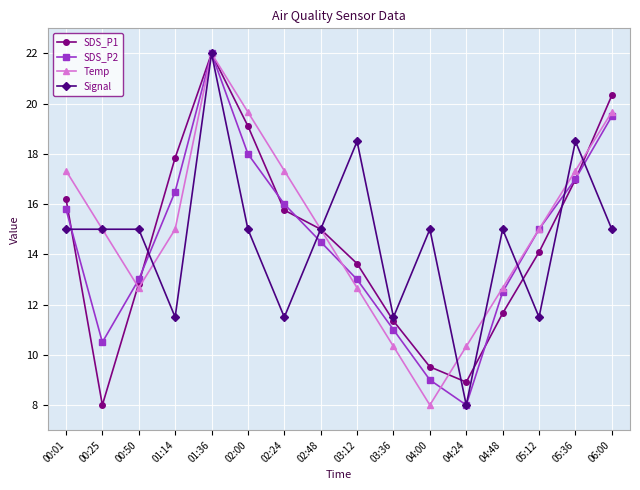

Which series has the largest total across all categories?

Temp